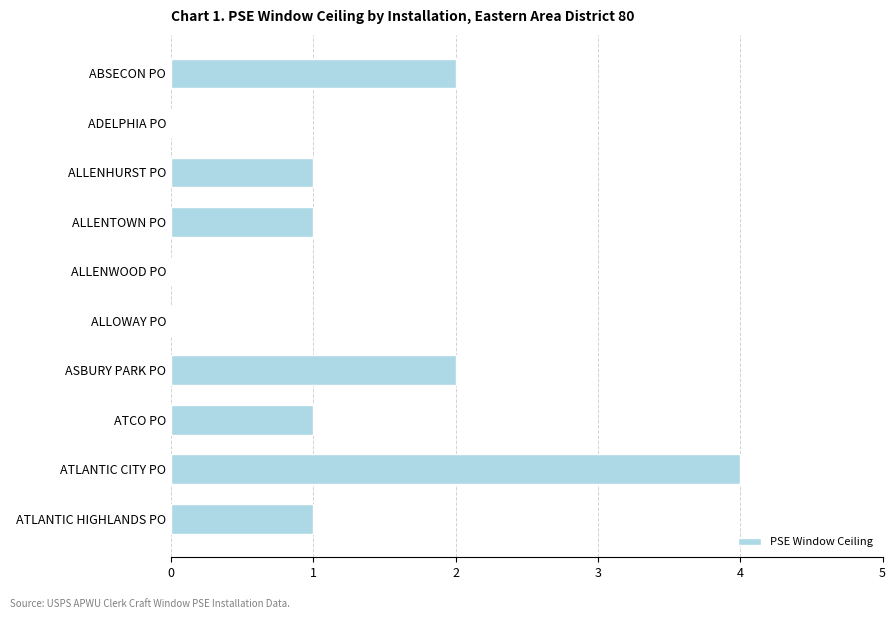

What is the maximum value shown in the chart?

4